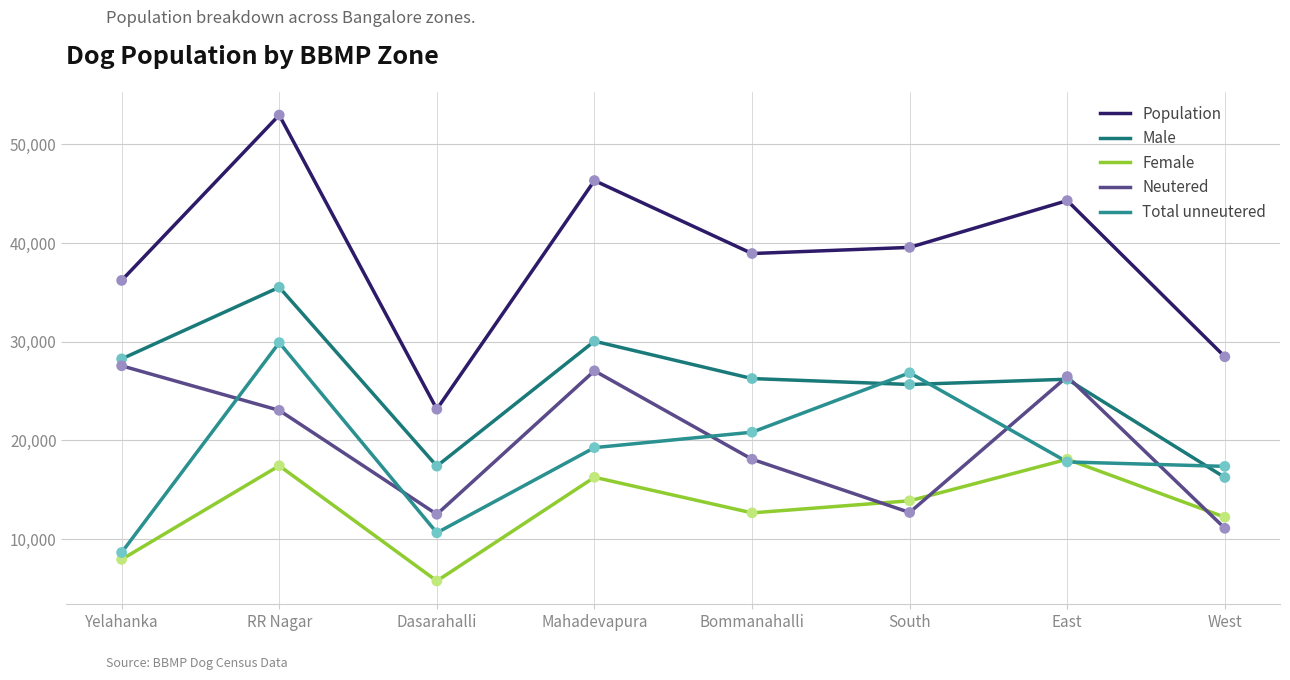

What are all the series names shown in the legend?

Population, Male, Female, Neutered, Total unneutered